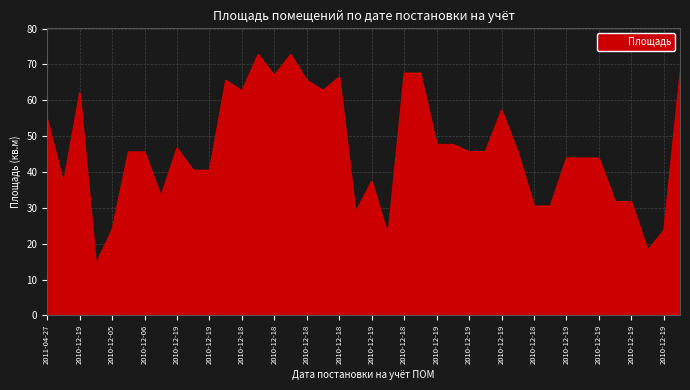

What is the greatest value displayed?

72.8